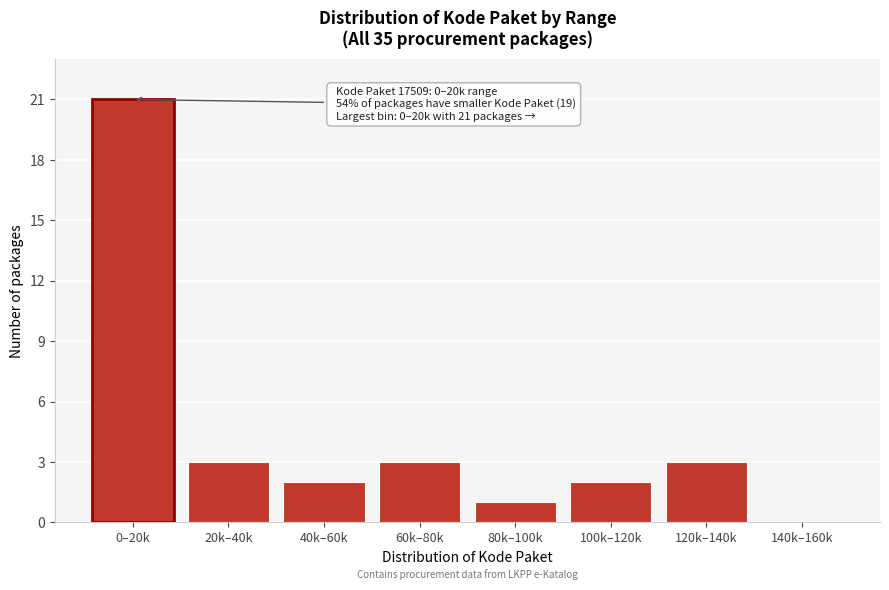

Reading left to right, transcribe all the data shown in this chart.

0–20k=21	20k–40k=3	40k–60k=2	60k–80k=3	80k–100k=1	100k–120k=2	120k–140k=3	140k–160k=0